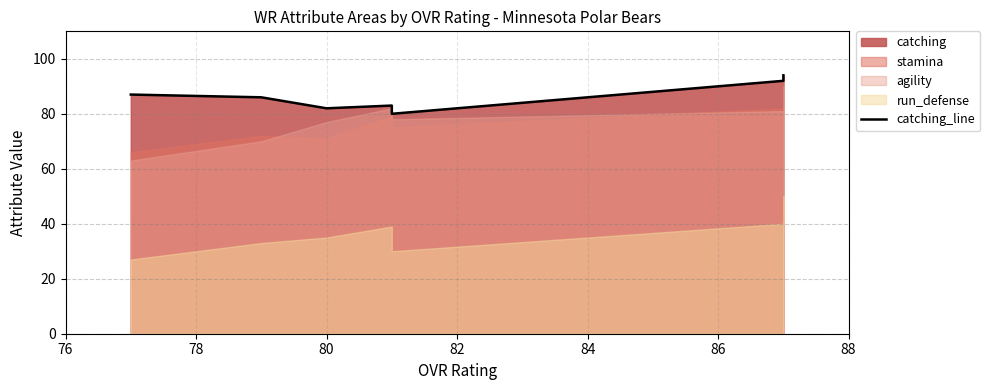

The value at 84 is 18. True or false?

False